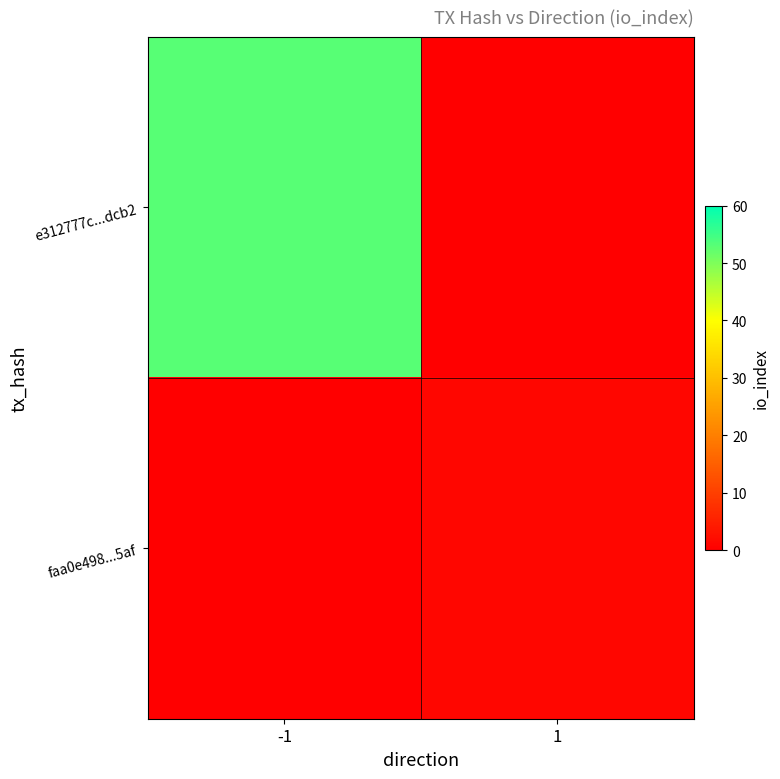

Which series has the largest total across all categories?

e312777c...dcb2